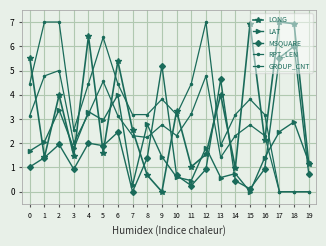

Between which two adjacent categories do LONG and MSQUARE first intersect?

4 and 5